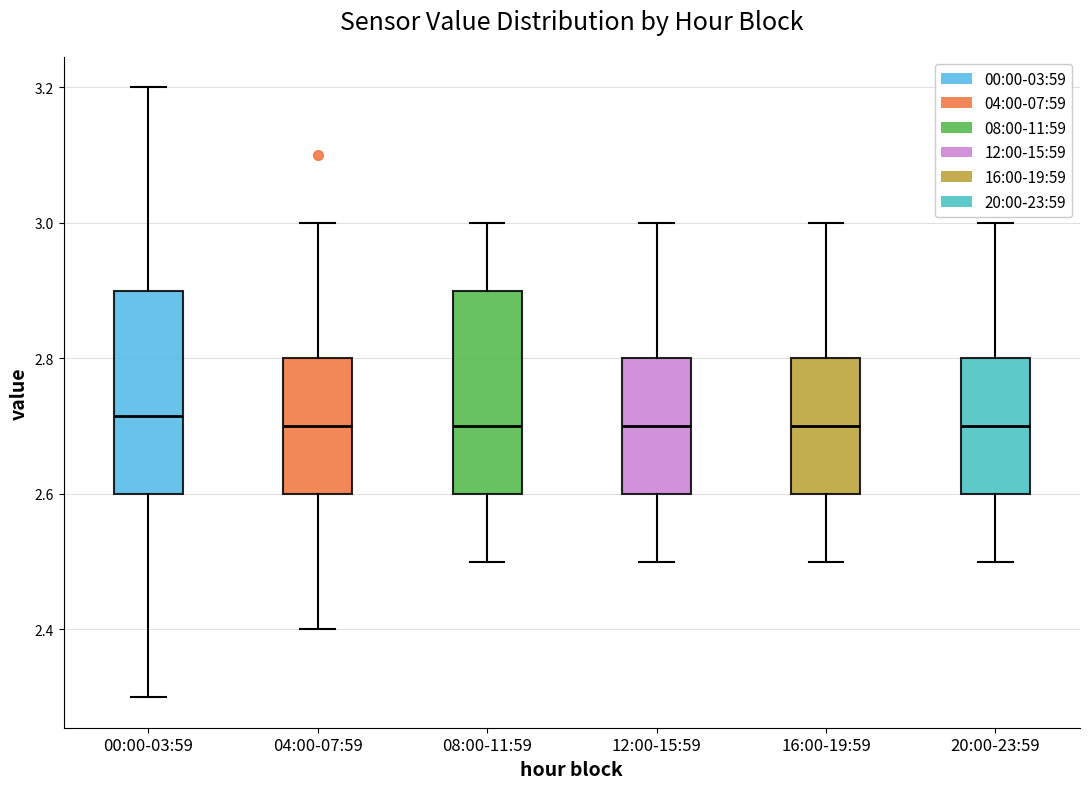

Reading left to right, read every box against the y-axis: the position of its median line, the range the box covers, and the ends of its whiskers. The values are not printed on the chart, so give them approximately, as read against the axis.

00:00-03:59: median 2.72, box 2.60 to 2.90, whiskers 2.30 to 3.20
04:00-07:59: median 2.70, box 2.60 to 2.80, whiskers 2.40 to 3.00
08:00-11:59: median 2.70, box 2.60 to 2.90, whiskers 2.50 to 3.00
12:00-15:59: median 2.70, box 2.60 to 2.80, whiskers 2.50 to 3.00
16:00-19:59: median 2.70, box 2.60 to 2.80, whiskers 2.50 to 3.00
20:00-23:59: median 2.70, box 2.60 to 2.80, whiskers 2.50 to 3.00